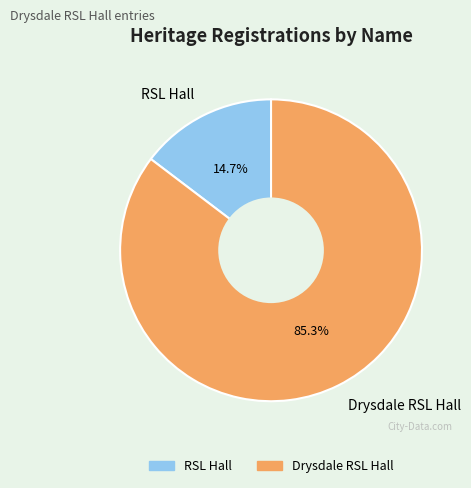

How much of the chart is everything except Drysdale RSL Hall?

14.7%